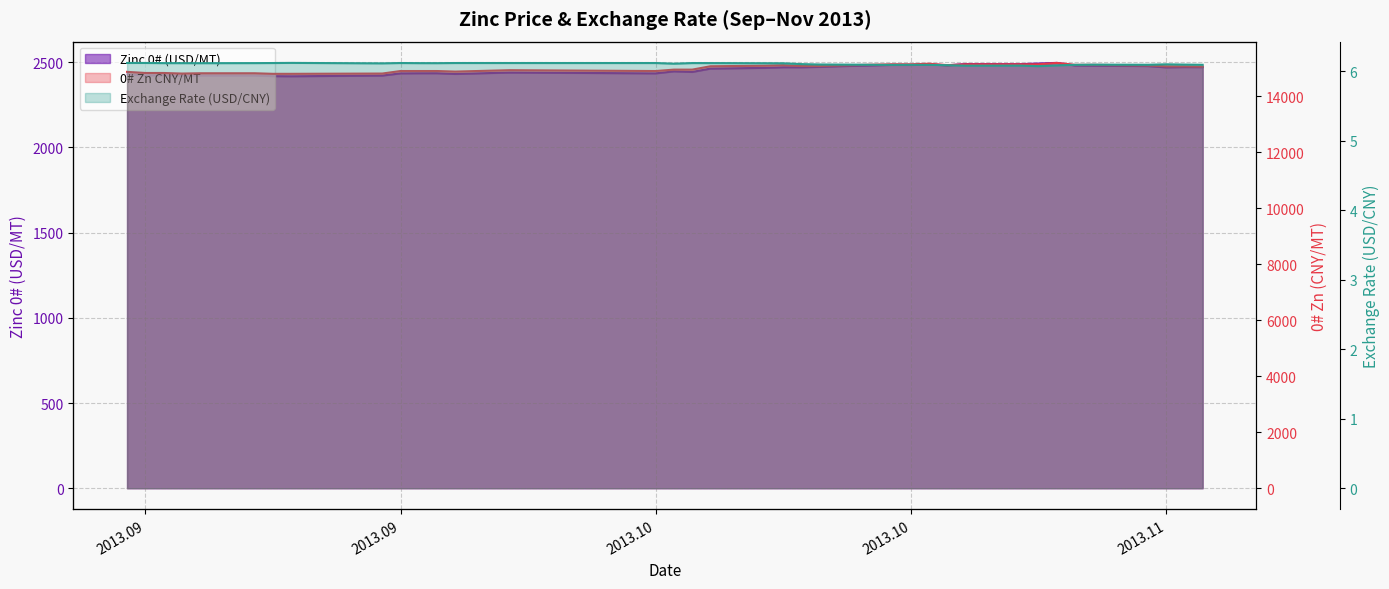

True or false: 0# Zn CNY/MT and Exchange Rate (USD/CNY) intersect in this chart.

False